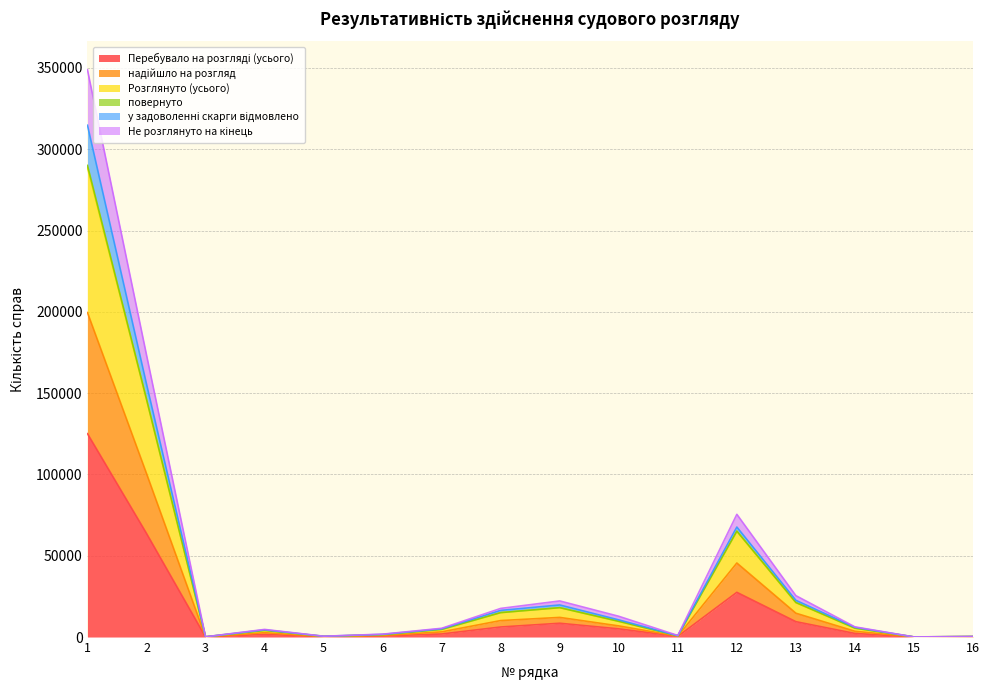

What is the value of the Перебувало на розгляді (усього) point at the 12th from the left?

27488